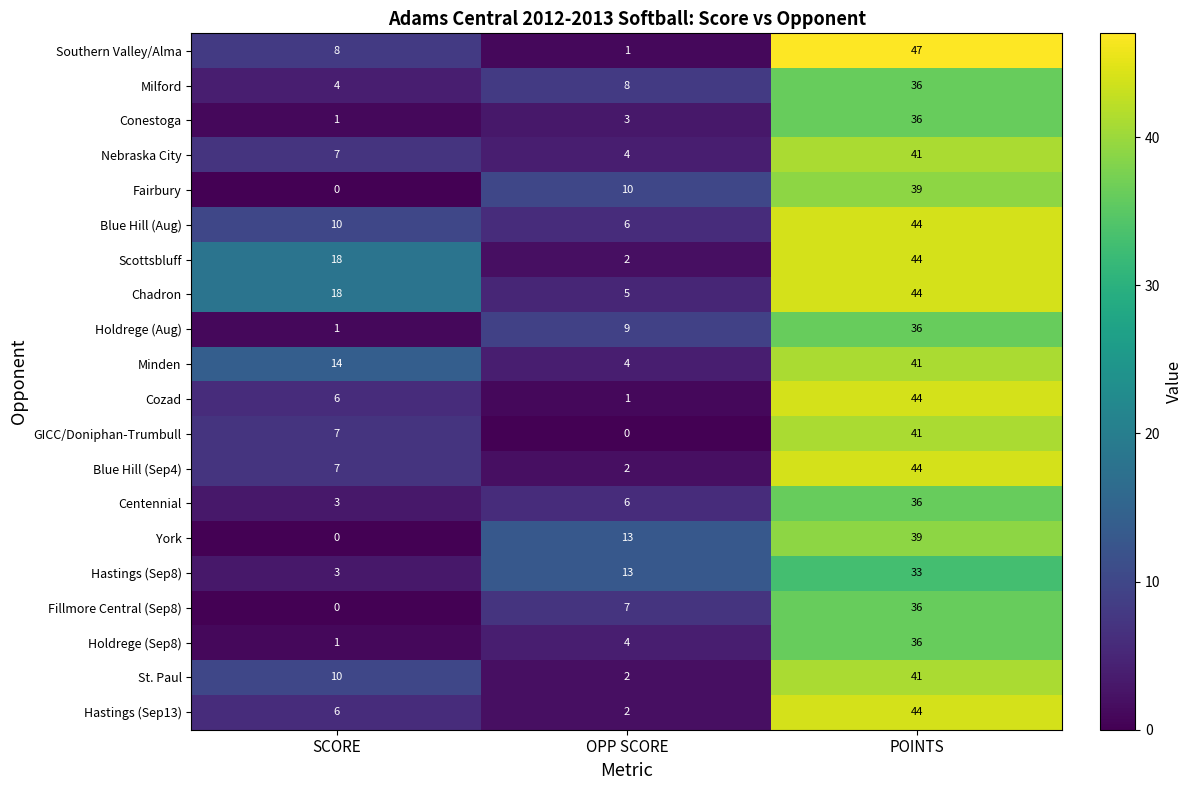

What is the total value across all series at OPP SCORE?

102